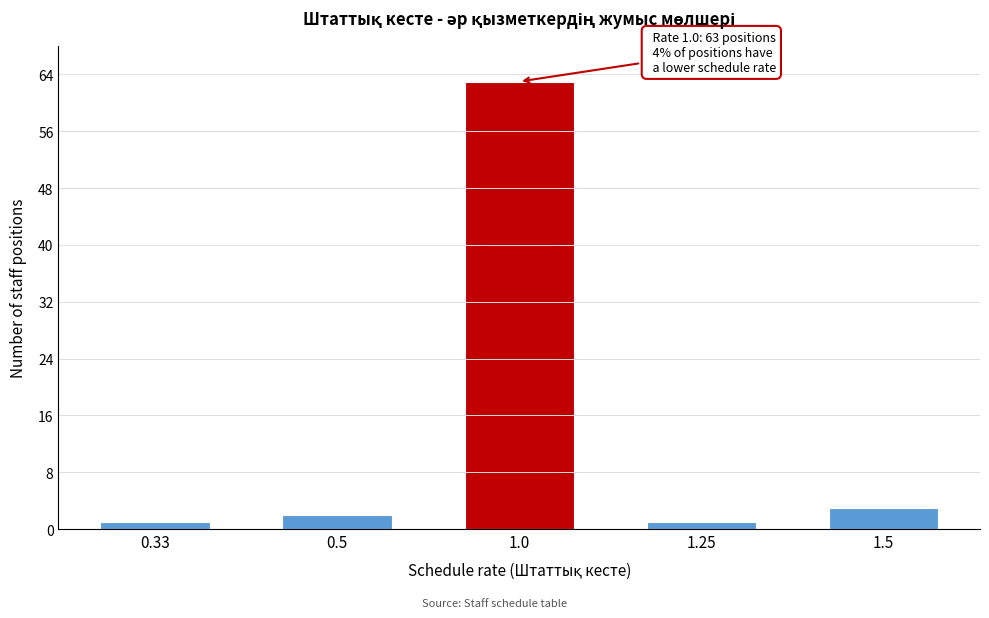

Reading right to left, transcribe all the data shown in this chart.

1.5=3	1.25=1	1.0=63	0.5=2	0.33=1